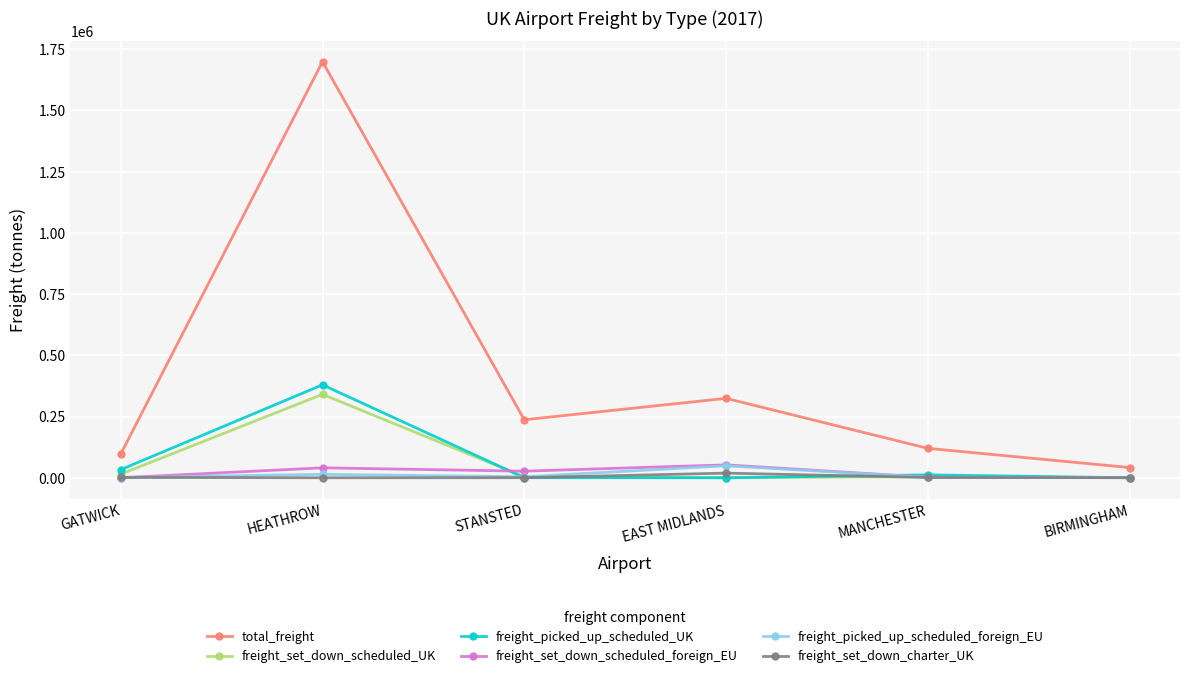

The value of total_freight at GATWICK is 27307.7. True or false?

False